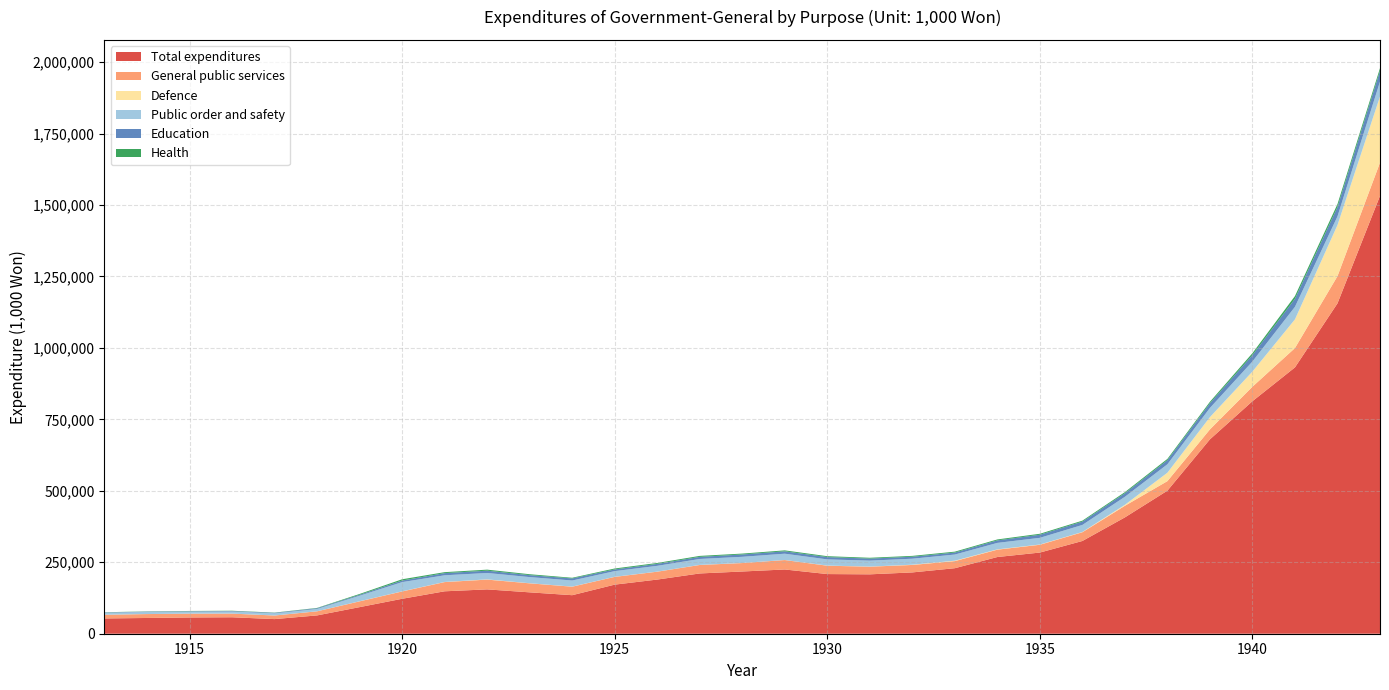

Reading right to left, what are all the values shown in this chart?

Total expenditures: 1531982.7	1155791.2	931809.6	813516.5	680066.6	500526.4	407027.1	324472.4	283958.9	268349.4	229224.1	214494.7	207782.8	208724.4	224740.3	217690.3	210852.9	189470.1	171763.1	134810.2	144768.1	155113.8	148414.0	122221.3	93026.9	64062.7	51171.8	57562.7	56869.9	55099.8	53454.5
General public services: 116125.7	95185.5	67671.7	50672.2	34755.6	33365.7	40527.2	30565.3	27239.7	25737.3	24807.5	26132.7	26752.8	29224.6	32988.0	29553.5	29658.2	27517.8	27062.1	29712.6	31519.0	34239.6	32253.6	25657.3	20225.6	14308.1	12500.1	12795.6	13277.7	13670.8	12801.0
Defence: 231325.1	178746.9	100356.2	53061.6	42977.9	29480.5	3499.1	948.2	884.6	1069.2	1559.2	812.5	373.3	486.9	239.4	255.7	261.1	265.4	293.6	371.1	340.3	810.9	465.6	402.6	344.0	154.3	128.0	127.7	129.8	134.5	132.5
Public order and safety: 52199.6	30404.4	43947.0	35259.2	32139.4	29493.3	28040.6	24605.3	23410.5	22634.6	21380.3	21010.9	20802.0	21608.2	22017.2	21609.3	20761.1	20249.3	19926.6	21296.2	21496.4	22404.0	23287.1	32277.1	19309.1	8158.1	7466.1	7170.7	7027.0	6992.1	7045.8
Education: 37860.9	32855.2	28182.1	22415.7	16634.5	14474.7	12549.8	11671.3	10812.2	8837.3	7029.8	6905.7	7226.8	8115.6	8302.7	8193.1	7361.4	6834.7	5915.3	7248.3	6837.7	7991.8	7633.5	5585.5	3311.9	2573.8	1802.4	1708.6	1415.2	1317.3	1149.0
Health: 9174.4	10147.4	9436.3	6685.4	4903.4	4391.6	3760.1	3303.2	3379.5	3196.8	3109.9	2973.6	2784.1	3090.4	3307.5	3046.2	3359.8	3182.4	3243.3	2336.5	3173.8	3611.9	3322.5	4330.0	2920.6	1057.6	796.5	1007.3	916.9	723.5	668.4